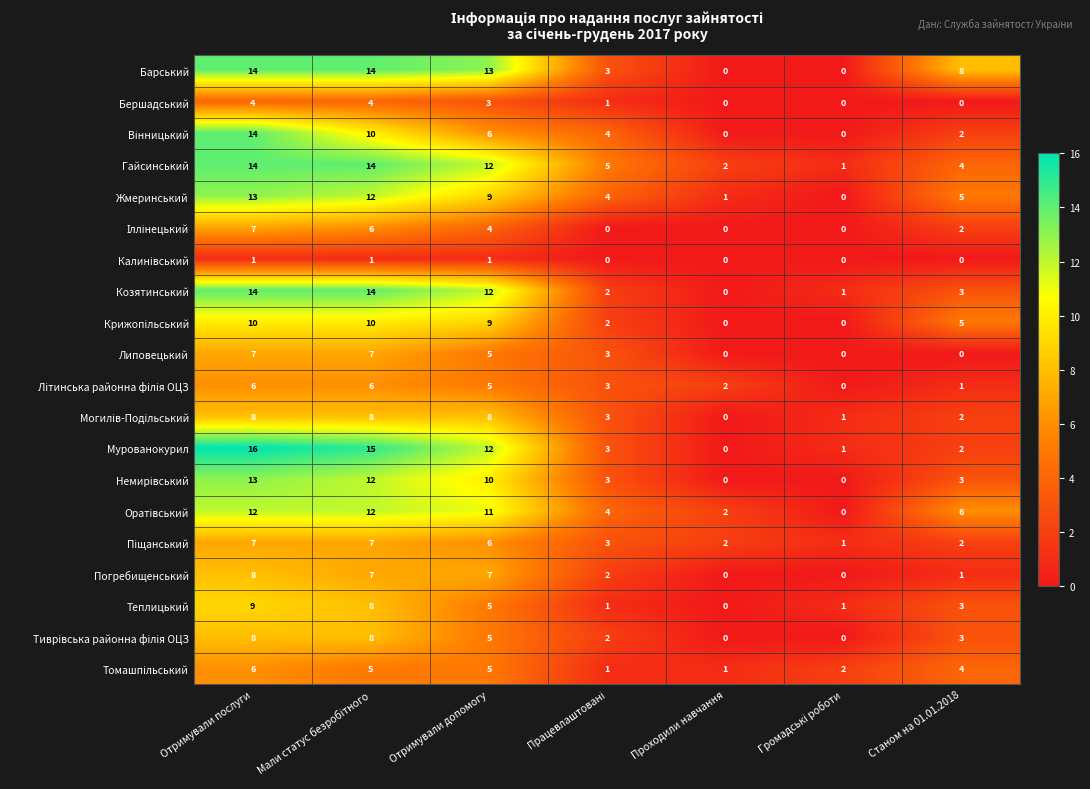

What is the total value across all series at Отримували допомогу?

148